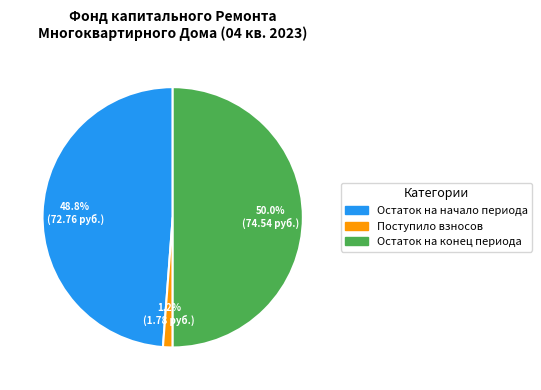

Does Остаток на начало периода account for over 50% of the chart?

No